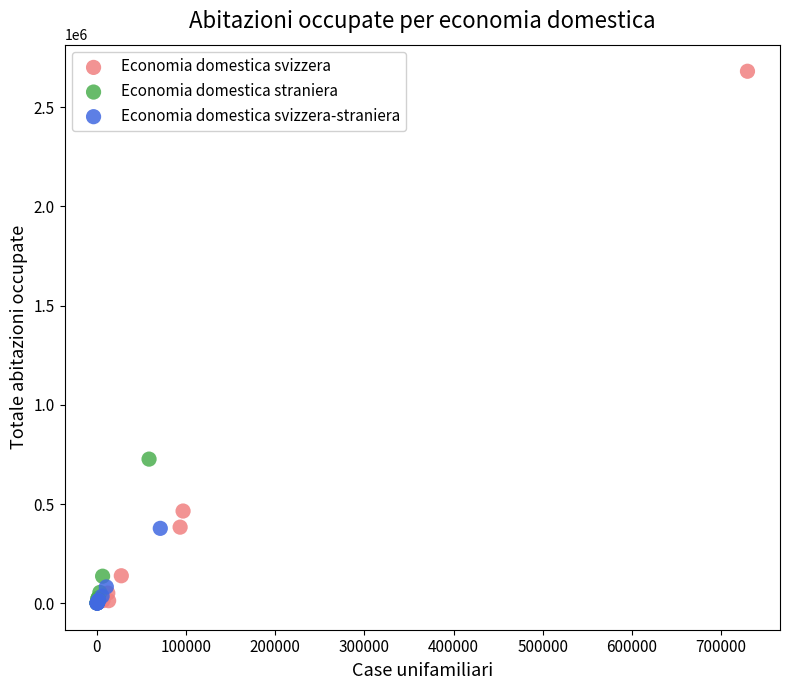

What are all the series names shown in the legend?

Economia domestica svizzera, Economia domestica straniera, Economia domestica svizzera-straniera